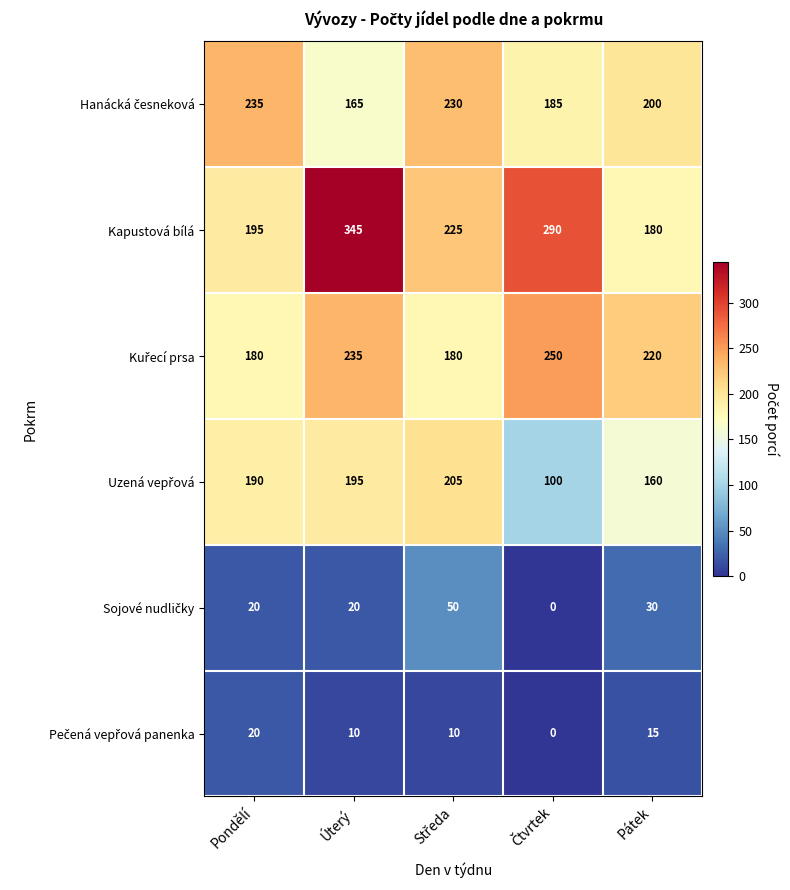

What is the sum of all Kapustová bílá values?

1235